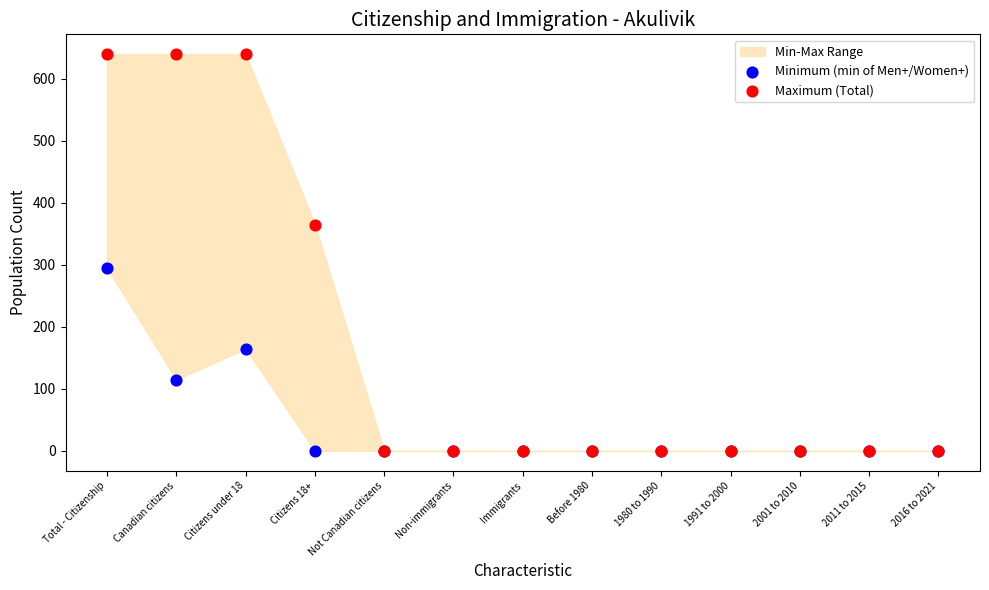

In the Minimum (min of Men+/Women+) series, what Y value is closest to 147?

165